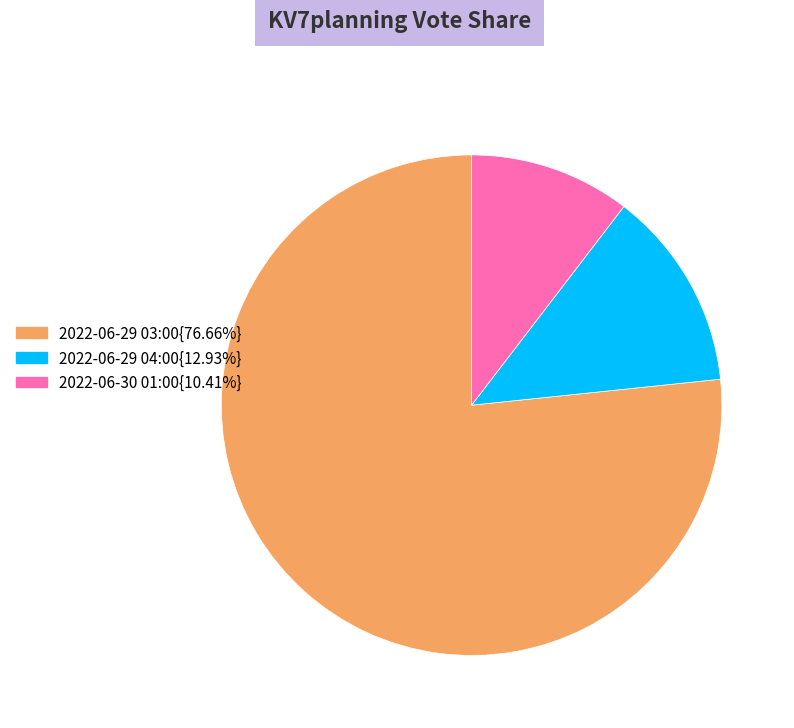

Does any single category account for the majority?

Yes